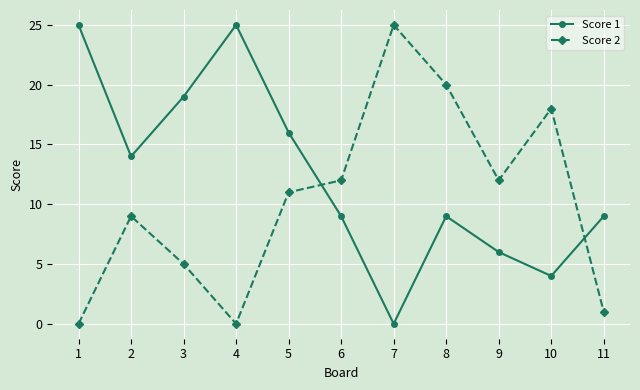

What value does the Score 1 series have at 5, to the nearest 5?

15